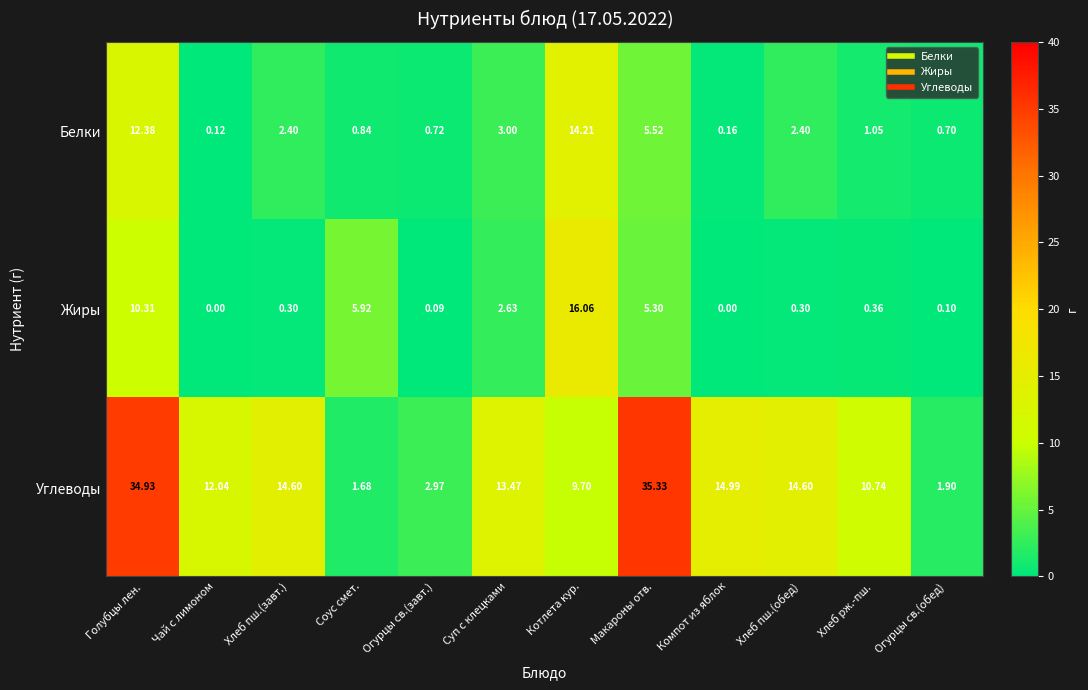

Rank the series by their maximum value, from highest to lowest.

Углеводы, Жиры, Белки